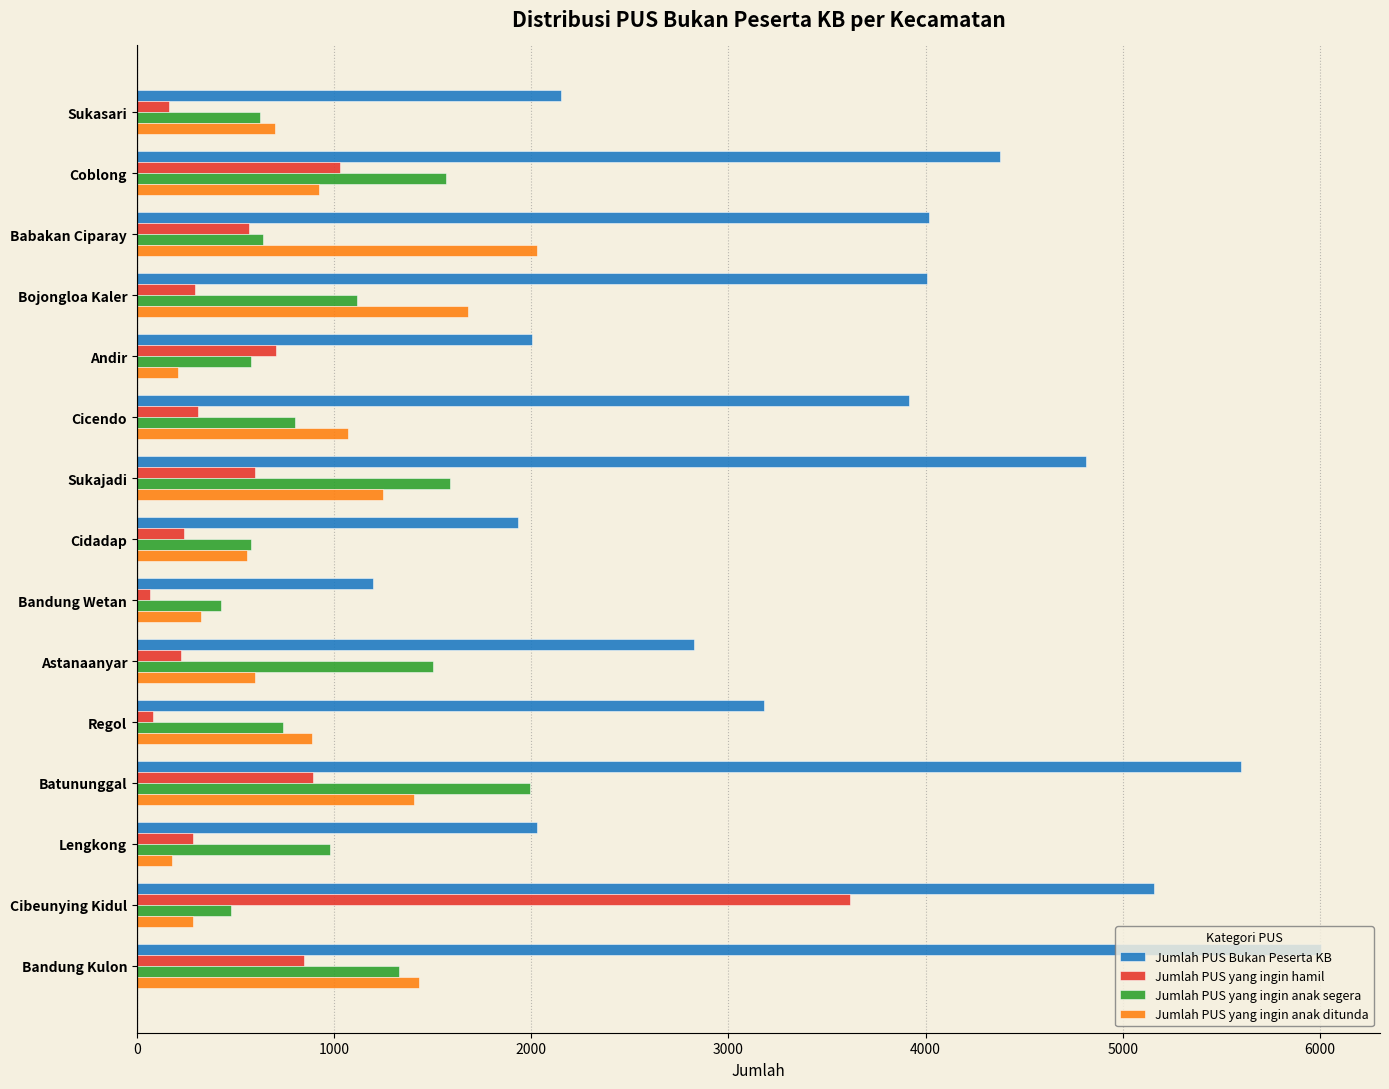

What are all the series names shown in the legend?

Jumlah PUS Bukan Peserta KB, Jumlah PUS yang ingin hamil, Jumlah PUS yang ingin anak segera, Jumlah PUS yang ingin anak ditunda